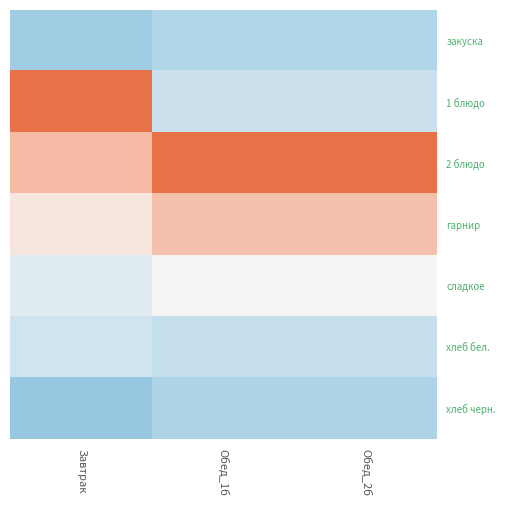

Reading right to left, what are all the values shown in this chart?

закуска: Обед_2б=-0.9	Обед_1б=-0.9	Завтрак=-1.0
1 блюдо: Обед_2б=-0.5	Обед_1б=-0.5	Завтрак=1.9
2 блюдо: Обед_2б=2.1	Обед_1б=2.1	Завтрак=0.8
гарнир: Обед_2б=0.8	Обед_1б=0.8	Завтрак=0.2
сладкое: Обед_2б=0.0	Обед_1б=0.0	Завтрак=-0.3
хлеб бел.: Обед_2б=-0.6	Обед_1б=-0.6	Завтрак=-0.5
хлеб черн.: Обед_2б=-0.9	Обед_1б=-0.9	Завтрак=-1.1